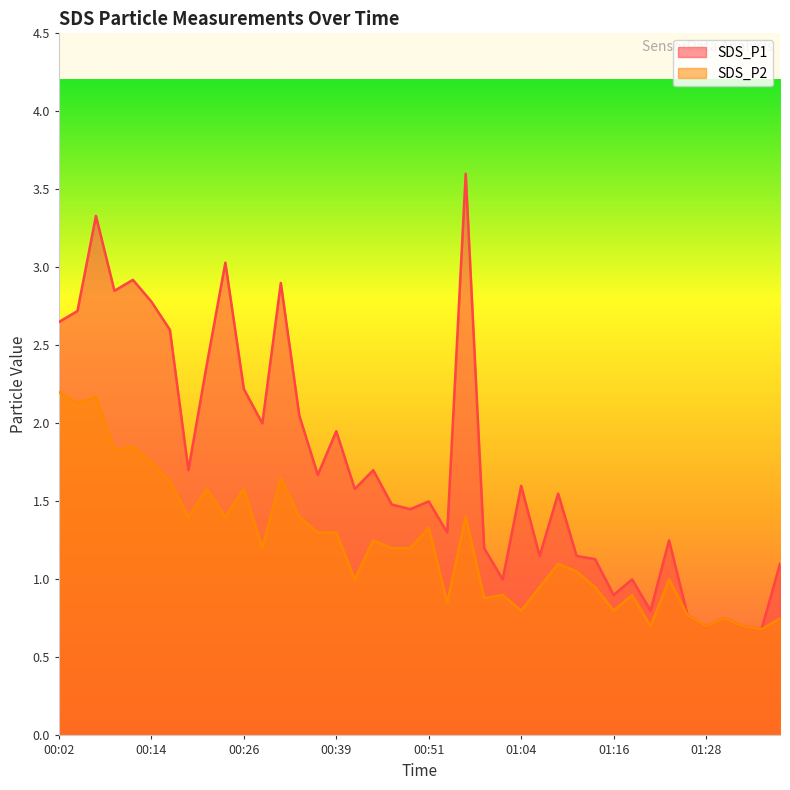

What value does the SDS_P1 series have at 00:06?

3.3